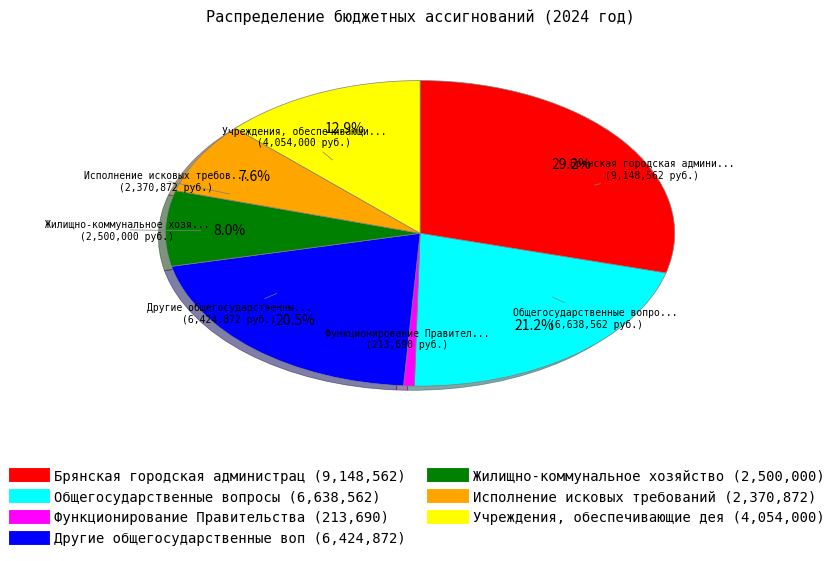

Does any single category account for the majority?

No